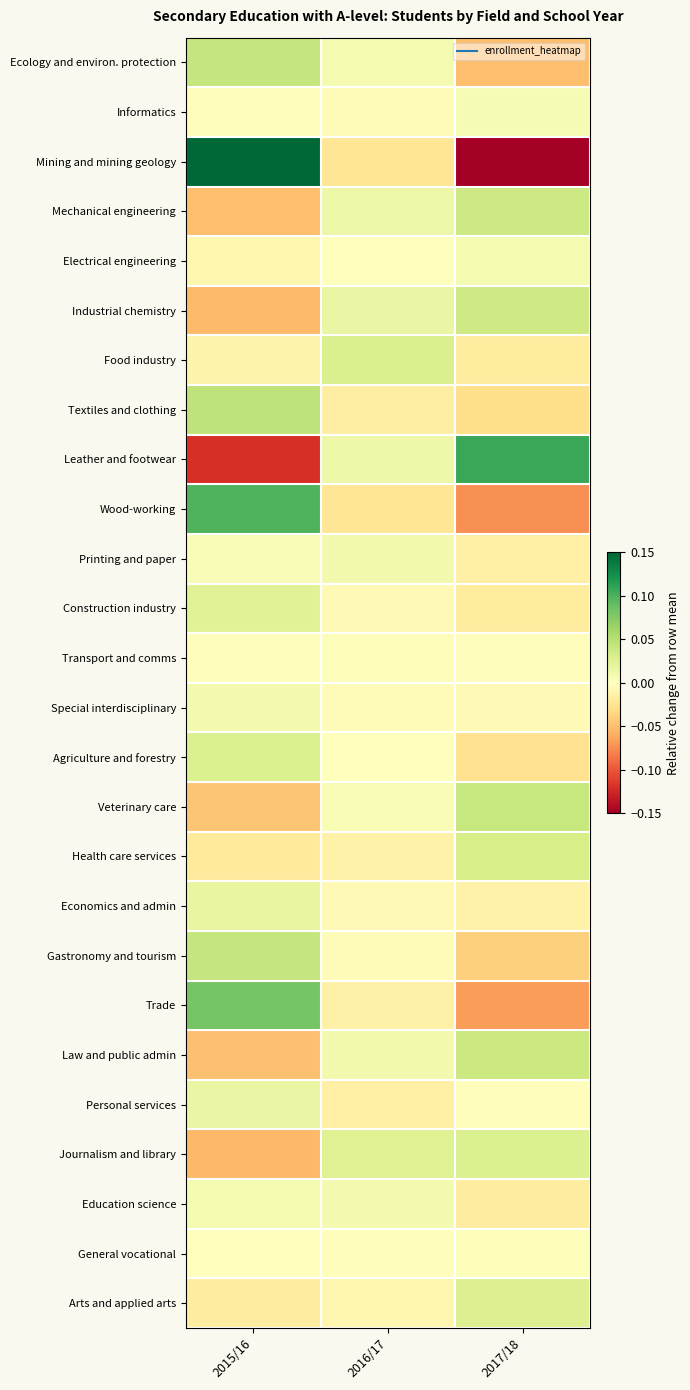

Which has a higher value, 2015/16 or 2017/18?

2015/16